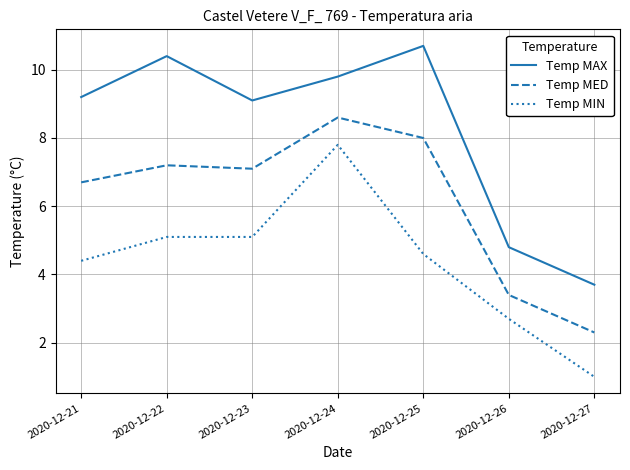

The value of Temp MIN at 2020-12-27 is 1.0. True or false?

True